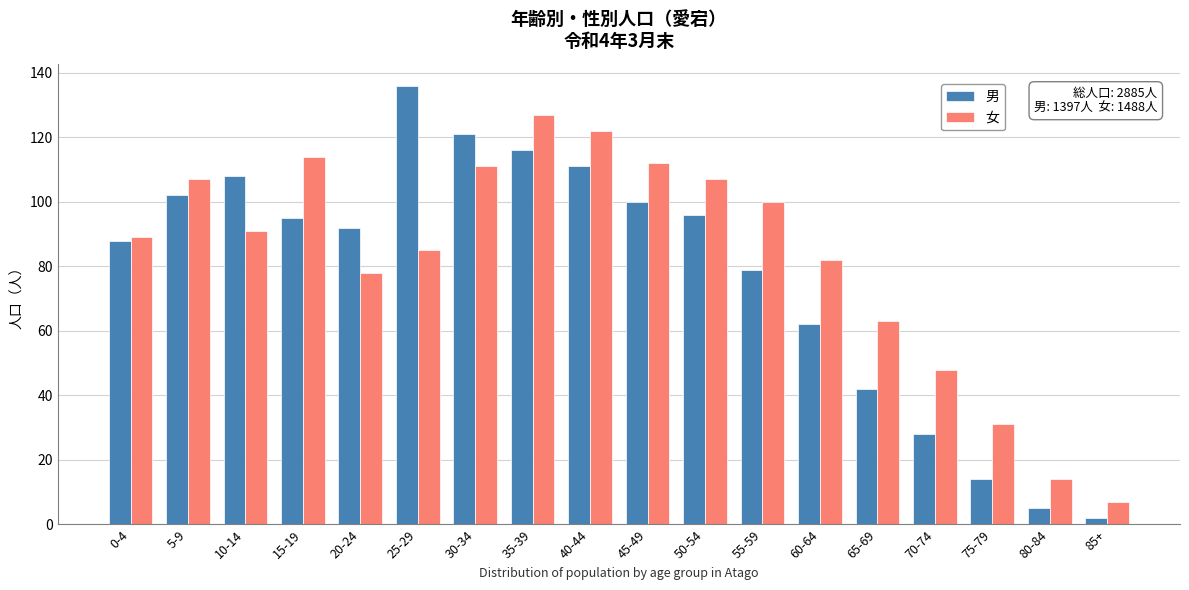

At which label does 女 reach its minimum?

85+